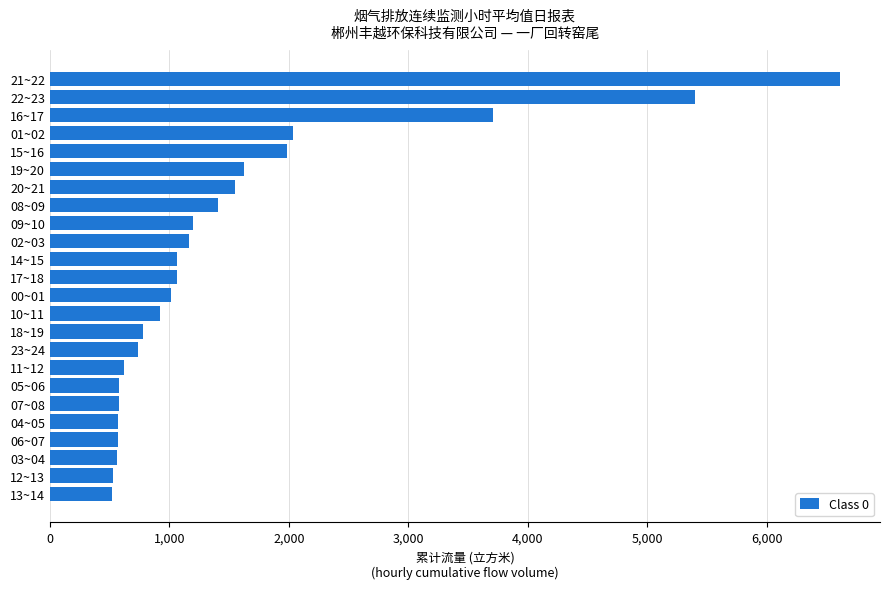

Between 12~13 and 21~22, which is larger?

21~22